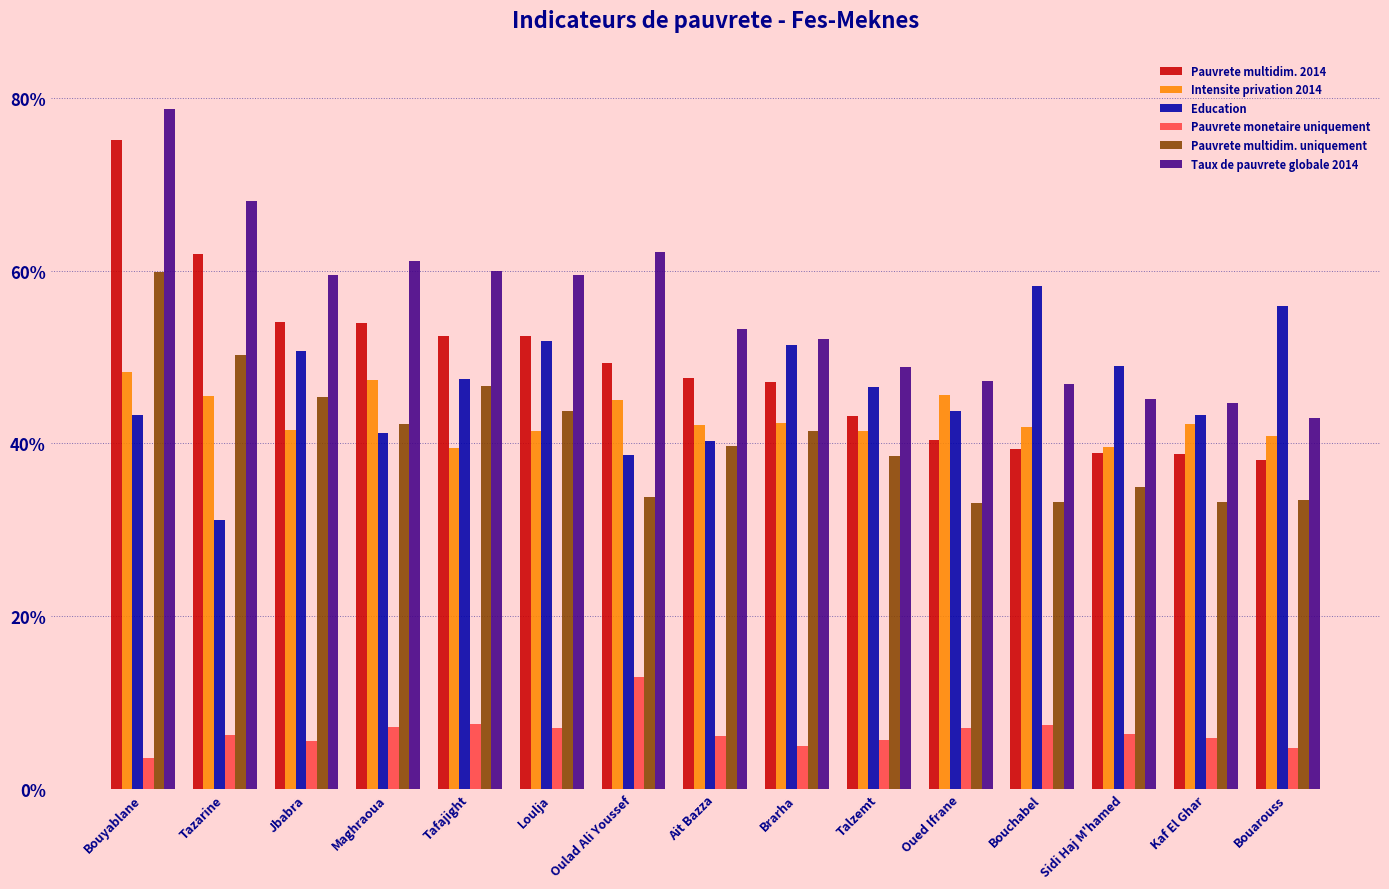

What is the highest value of the Taux de pauvrete globale 2014 series?

78.7